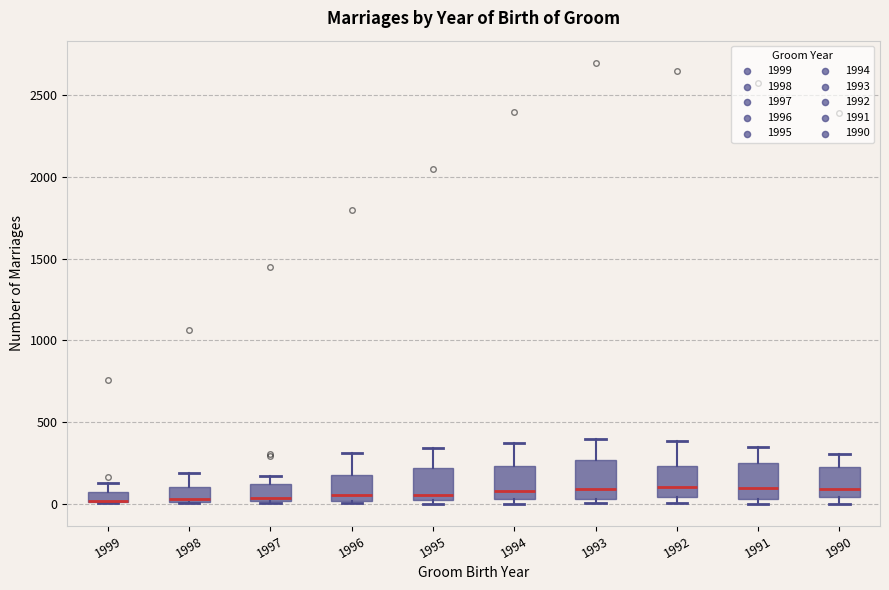

Where is the lower edge of the box at x = 1993 on the y-axis? The values are not printed on the chart, so give them approximately, as read against the axis.

50